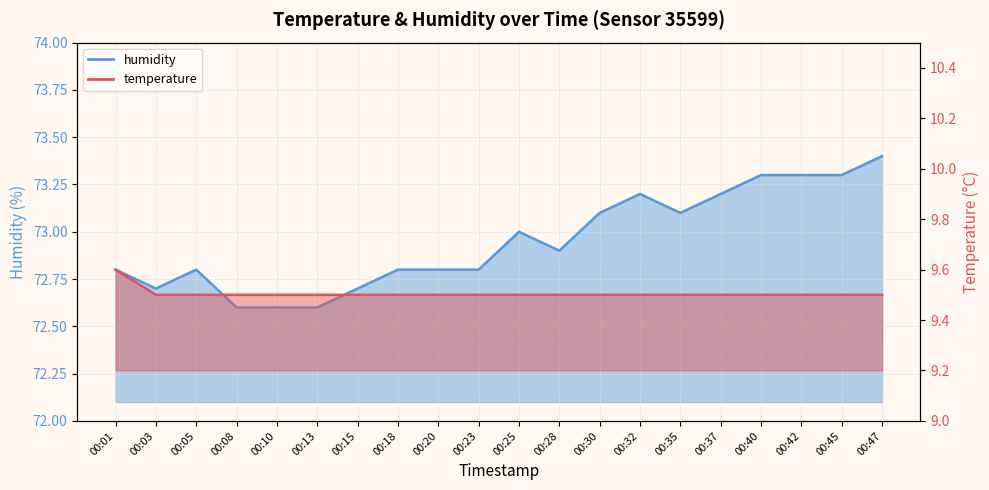

True or false: temperature and humidity cross at least once.

False